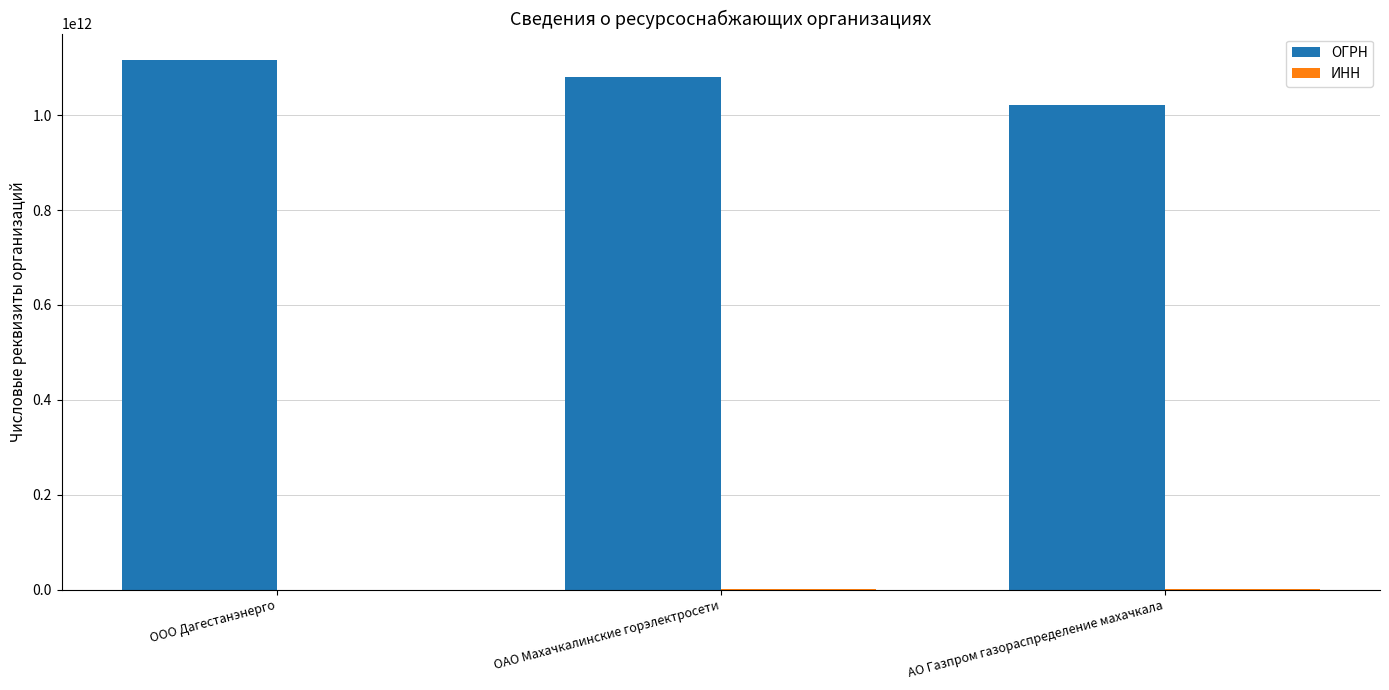

Which series has the widest spread of values?

ОГРН